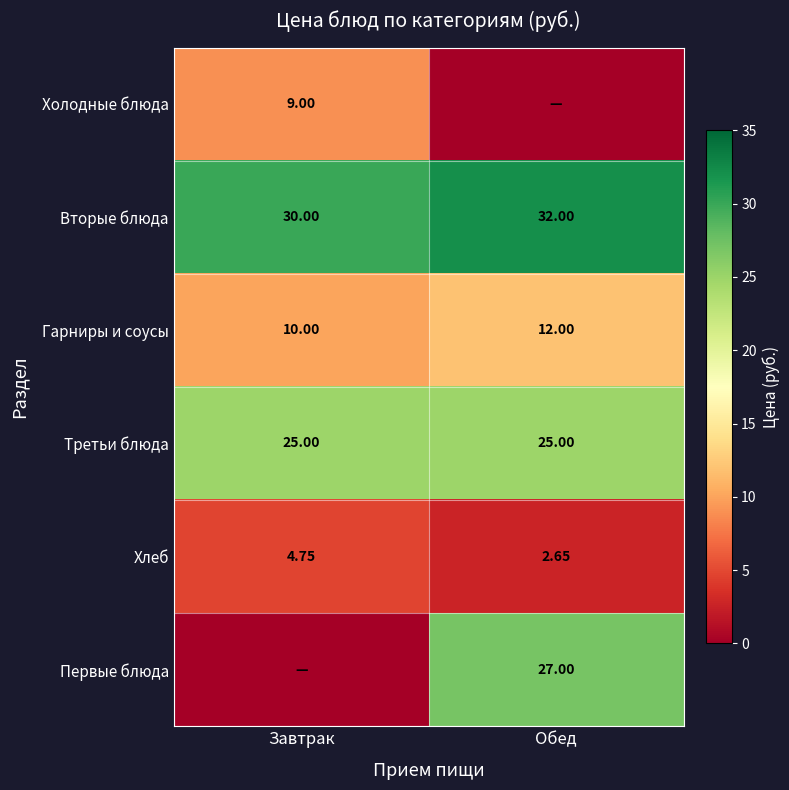

Rank the categories by Вторые блюда value from highest to lowest.

Обед, Завтрак